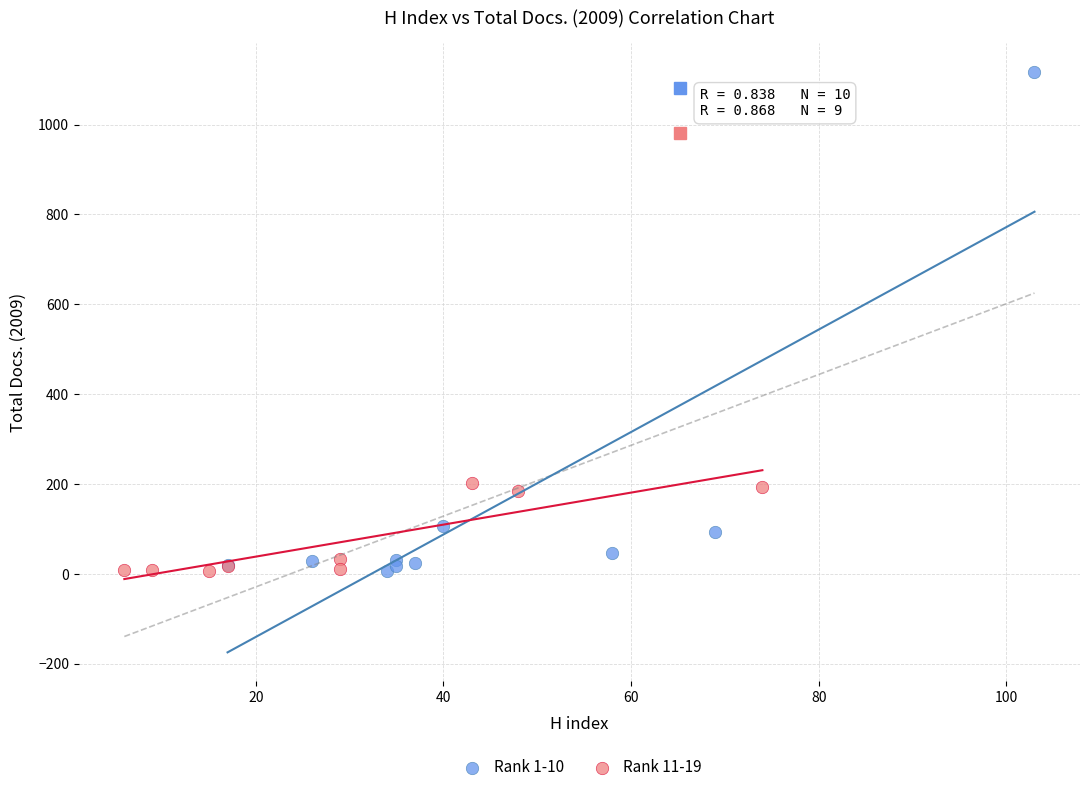

Which series contains the highest Y value?

Rank 1-10